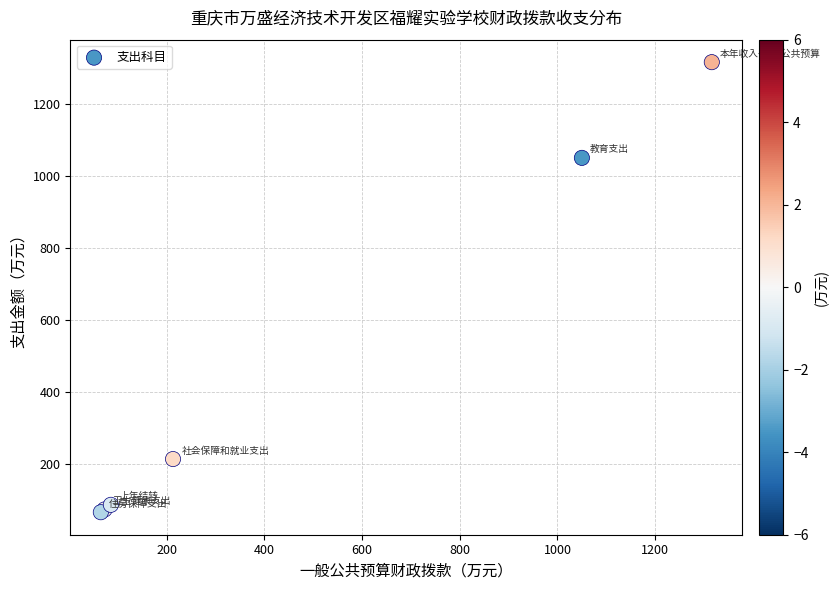

What Y value in the scatter plot is closest to 690?

1050.1